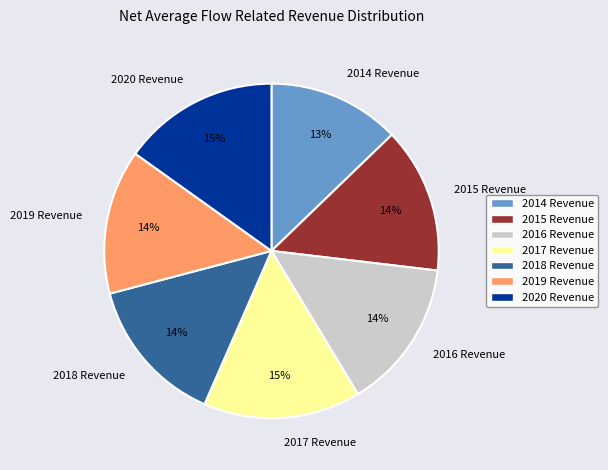

Do 2016 Revenue and 2015 Revenue together represent more than half of the pie?

No